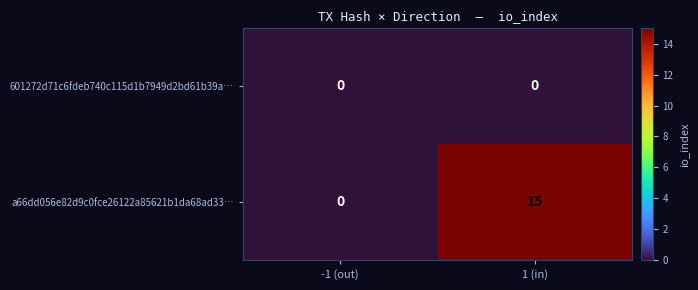

Is it true that a66dd056e82d9c0fce26122a85621b1da68ad33… equals -8 at -1 (out)?

False